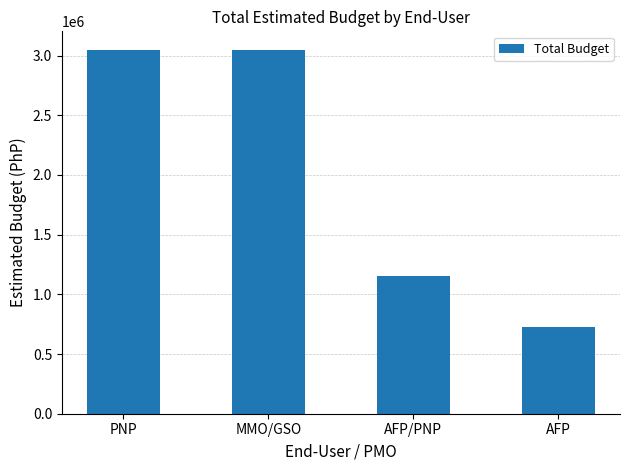

Between AFP and MMO/GSO, which is larger?

MMO/GSO